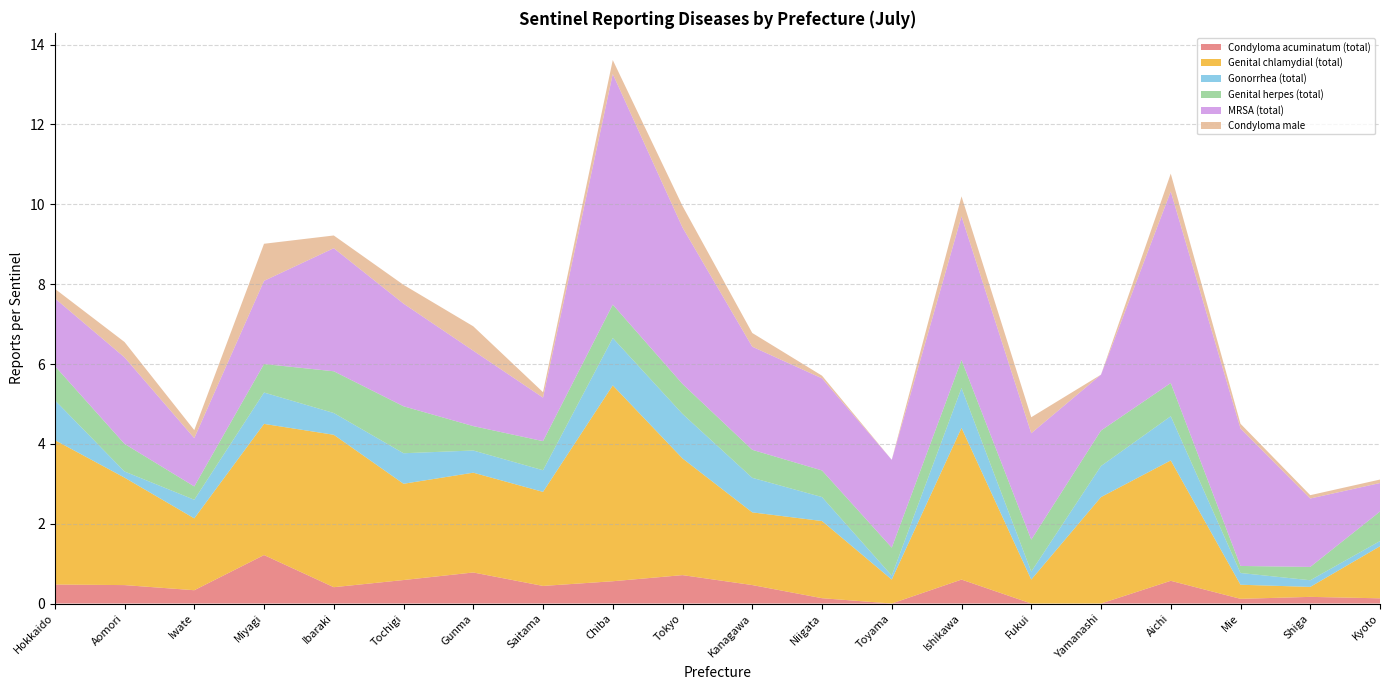

Reading left to right, extract all data points from this chart.

Condyloma acuminatum (total): Hokkaido=0.5	Aomori=0.5	Iwate=0.3	Miyagi=1.2	Ibaraki=0.4	Tochigi=0.6	Gunma=0.8	Saitama=0.4	Chiba=0.6	Tokyo=0.7	Kanagawa=0.5	Niigata=0.1	Toyama=0.0	Ishikawa=0.6	Fukui=0.0	Yamanashi=0.0	Aichi=0.6	Mie=0.1	Shiga=0.2	Kyoto=0.1
Genital chlamydial (total): Hokkaido=3.6	Aomori=2.7	Iwate=1.8	Miyagi=3.3	Ibaraki=3.8	Tochigi=2.4	Gunma=2.5	Saitama=2.4	Chiba=4.9	Tokyo=2.9	Kanagawa=1.8	Niigata=1.9	Toyama=0.6	Ishikawa=3.8	Fukui=0.6	Yamanashi=2.7	Aichi=3.0	Mie=0.4	Shiga=0.2	Kyoto=1.3
Gonorrhea (total): Hokkaido=1.0	Aomori=0.2	Iwate=0.5	Miyagi=0.8	Ibaraki=0.5	Tochigi=0.8	Gunma=0.6	Saitama=0.5	Chiba=1.2	Tokyo=1.1	Kanagawa=0.9	Niigata=0.6	Toyama=0.1	Ishikawa=1.0	Fukui=0.2	Yamanashi=0.8	Aichi=1.1	Mie=0.3	Shiga=0.2	Kyoto=0.1
Genital herpes (total): Hokkaido=0.9	Aomori=0.7	Iwate=0.3	Miyagi=0.7	Ibaraki=1.0	Tochigi=1.2	Gunma=0.6	Saitama=0.7	Chiba=0.8	Tokyo=0.8	Kanagawa=0.7	Niigata=0.7	Toyama=0.7	Ishikawa=0.7	Fukui=0.8	Yamanashi=0.9	Aichi=0.8	Mie=0.2	Shiga=0.3	Kyoto=0.7
MRSA (total): Hokkaido=1.7	Aomori=2.2	Iwate=1.2	Miyagi=2.1	Ibaraki=3.1	Tochigi=2.6	Gunma=1.9	Saitama=1.1	Chiba=5.8	Tokyo=3.9	Kanagawa=2.6	Niigata=2.3	Toyama=2.2	Ishikawa=3.6	Fukui=2.7	Yamanashi=1.4	Aichi=4.8	Mie=3.4	Shiga=1.7	Kyoto=0.7
Condyloma male: Hokkaido=0.2	Aomori=0.4	Iwate=0.2	Miyagi=0.9	Ibaraki=0.3	Tochigi=0.5	Gunma=0.6	Saitama=0.1	Chiba=0.3	Tokyo=0.5	Kanagawa=0.3	Niigata=0.1	Toyama=0.0	Ishikawa=0.5	Fukui=0.4	Yamanashi=0.0	Aichi=0.4	Mie=0.1	Shiga=0.1	Kyoto=0.1